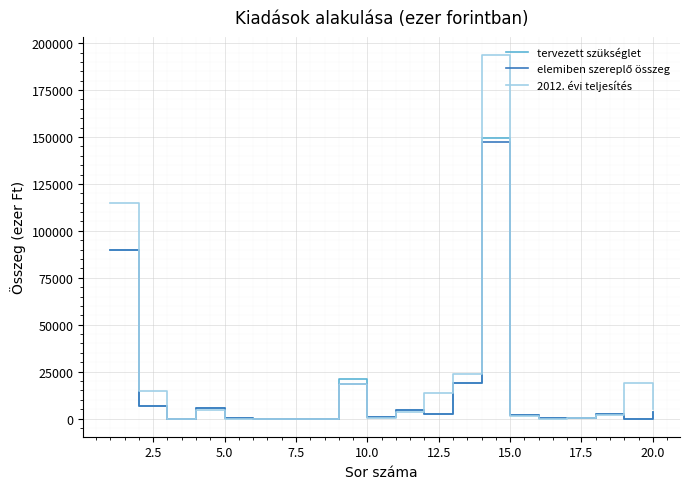

What is the maximum value shown in the chart?

193652